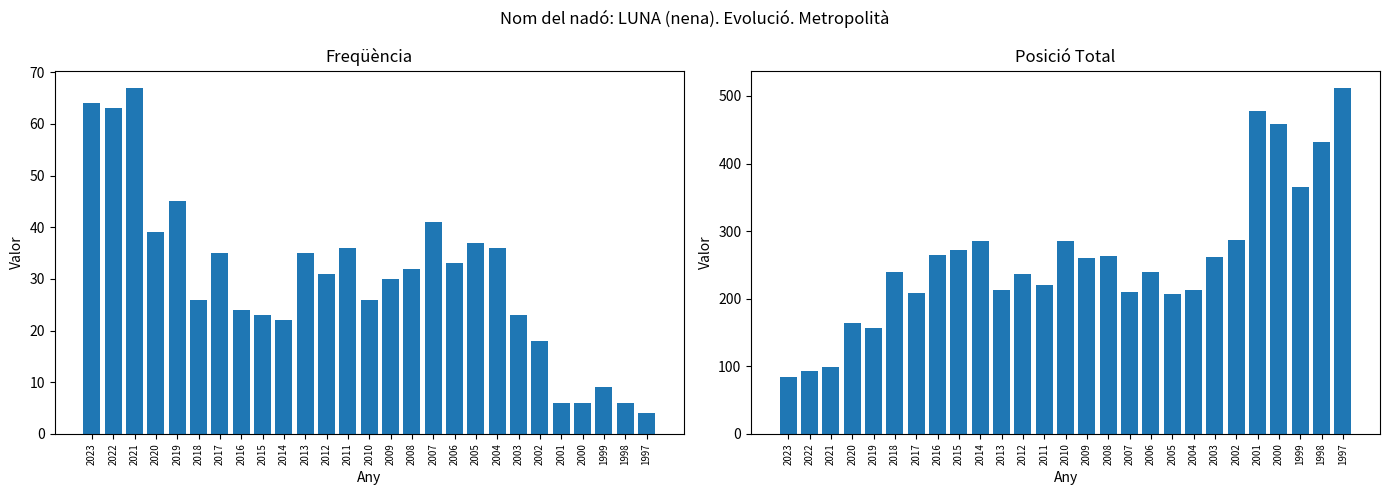

Reading left to right, transcribe all the data shown in this chart.

Freqüència: 64	63	67	39	45	26	35	24	23	22	35	31	36	26	30	32	41	33	37	36	23	18	6	6	9	6	4
Posició Total: 84	93	99	164	157	240	209	265	272	286	213	236	220	286	260	263	210	239	207	213	261	287	478	458	365	432	512